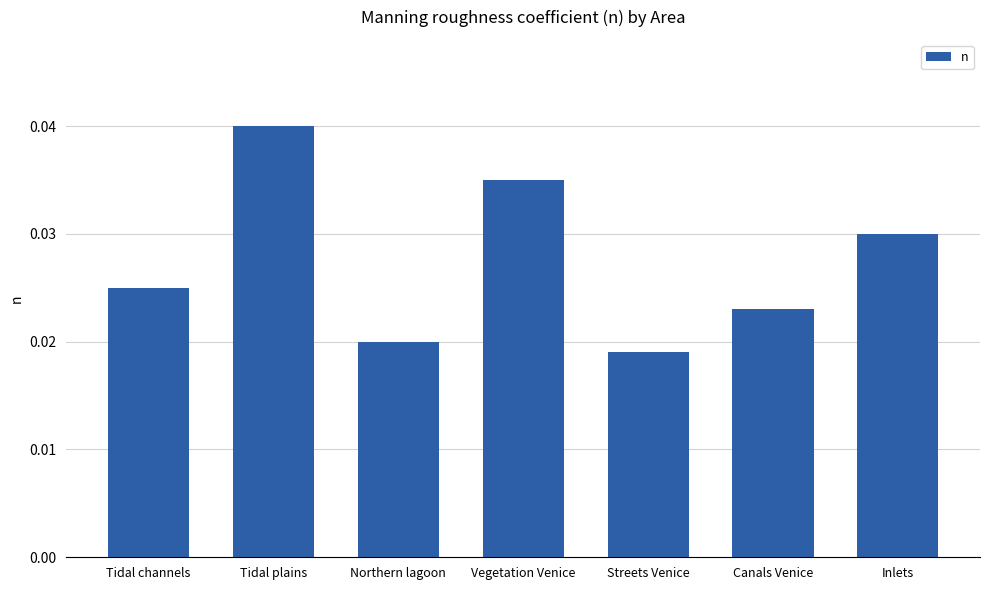

Rank the categories by value from highest to lowest.

Tidal plains, Vegetation Venice, Inlets, Tidal channels, Canals Venice, Northern lagoon, Streets Venice